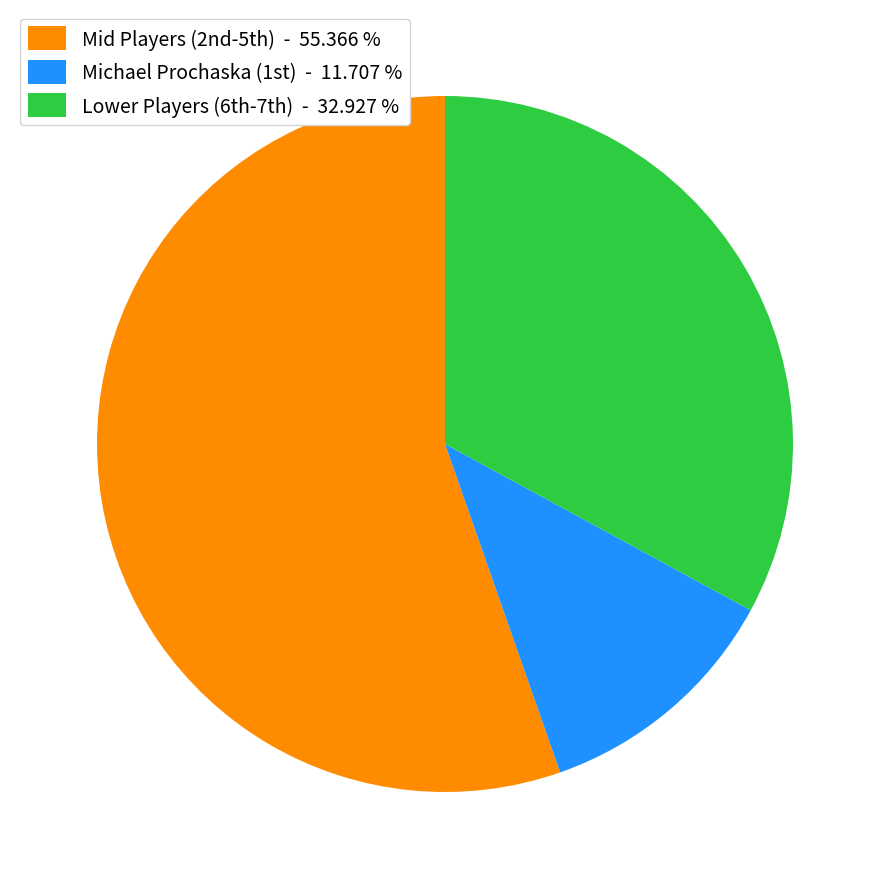

Is there a majority slice in this chart?

Yes